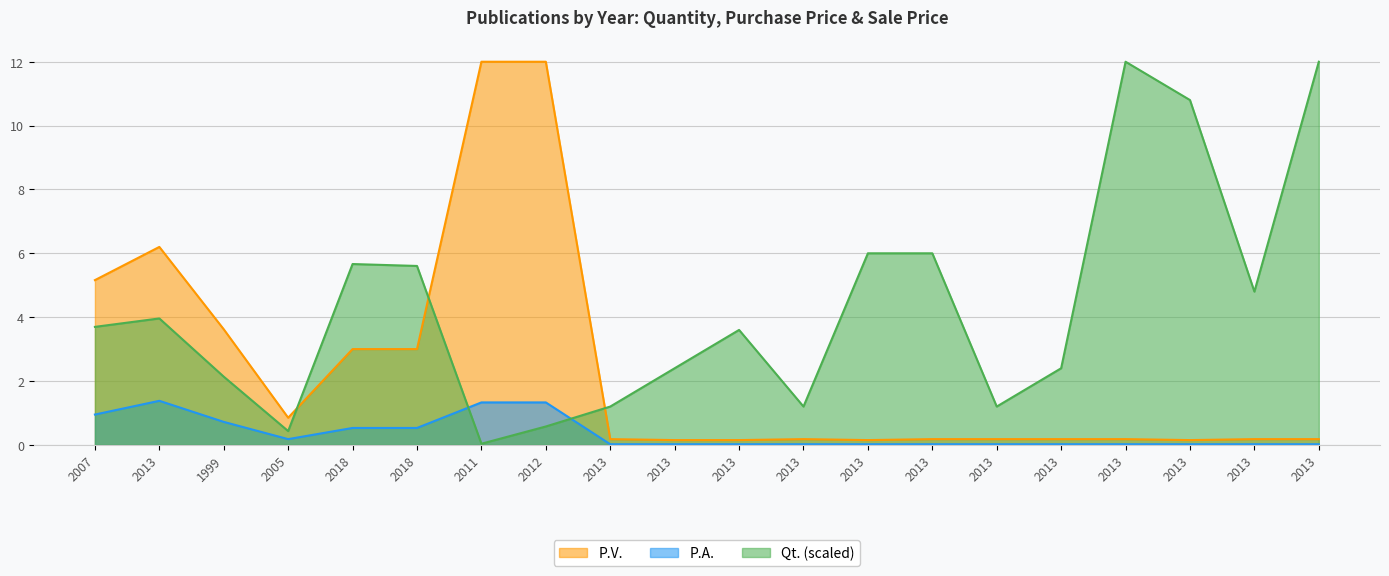

In P.A., how many points are lower than both neighbors (excluding endpoints)?

1